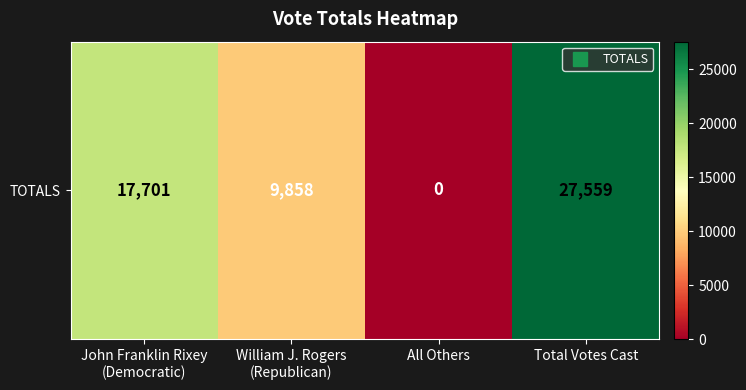

What is the difference between the values at All Others and William J. Rogers
(Republican)?

9858